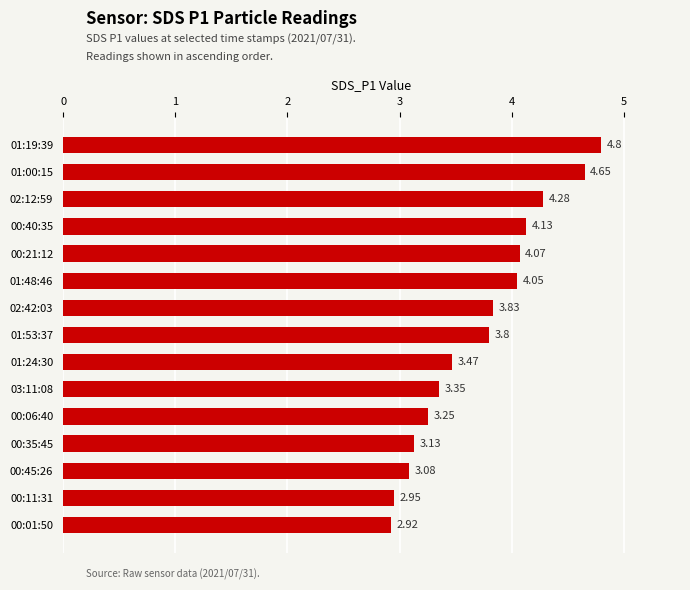

List the labels in order of value, smallest first.

00:01:50, 00:11:31, 00:45:26, 00:35:45, 00:06:40, 03:11:08, 01:24:30, 01:53:37, 02:42:03, 01:48:46, 00:21:12, 00:40:35, 02:12:59, 01:00:15, 01:19:39